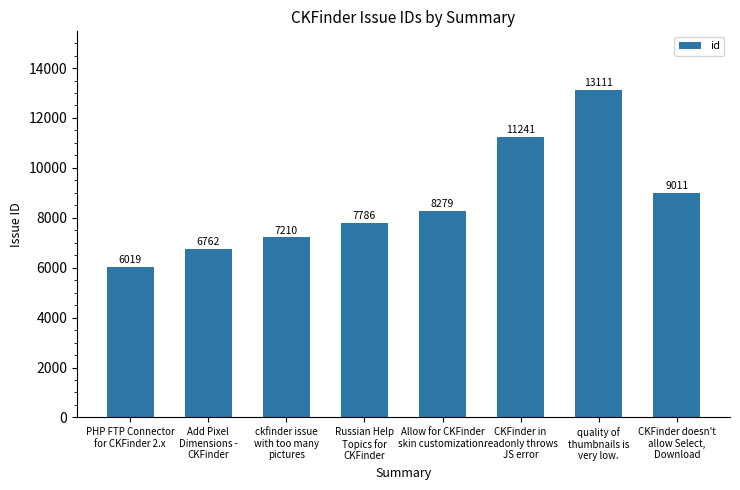

The chart shows a value of 7786 at Russian Help
Topics for
CKFinder. True or false?

True